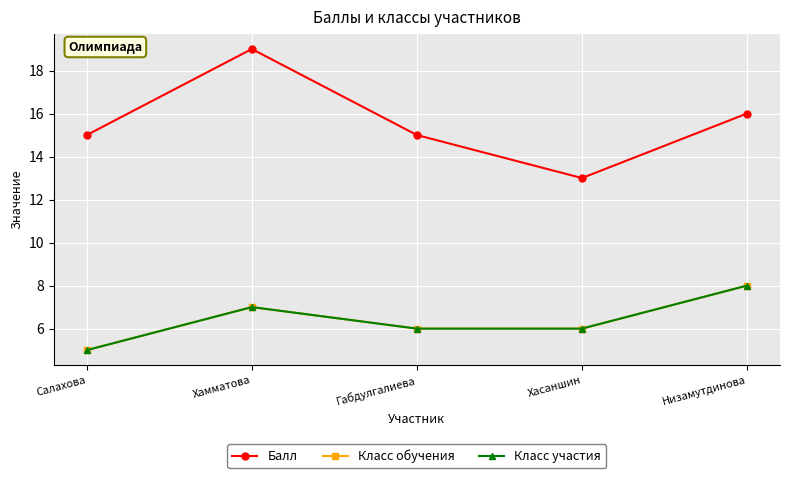

Is this an area chart (filled region under the line)?

No